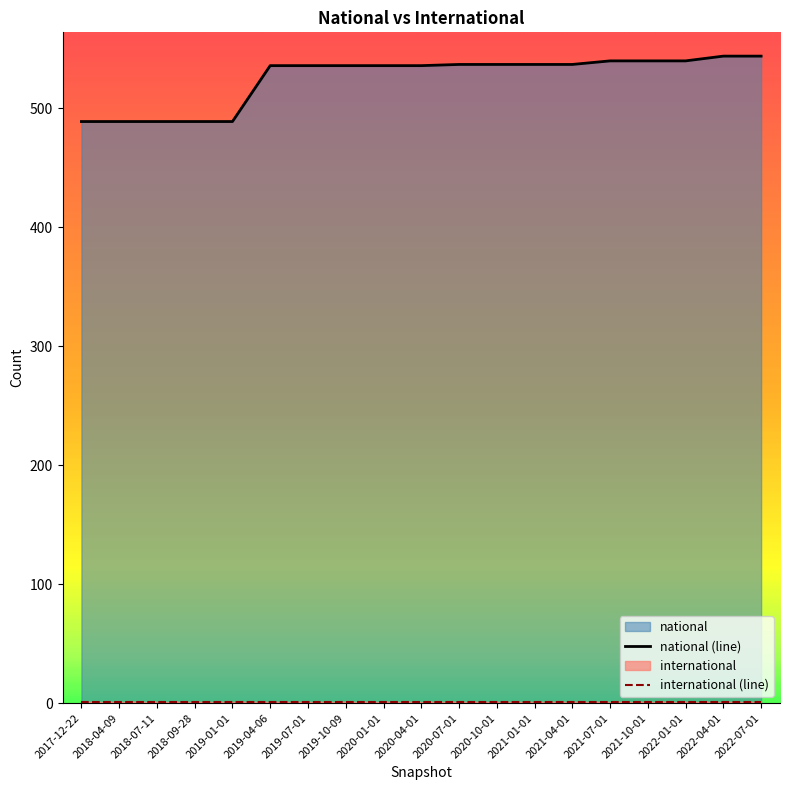

True or false: the data shows 536 at 2019-04-06.

True